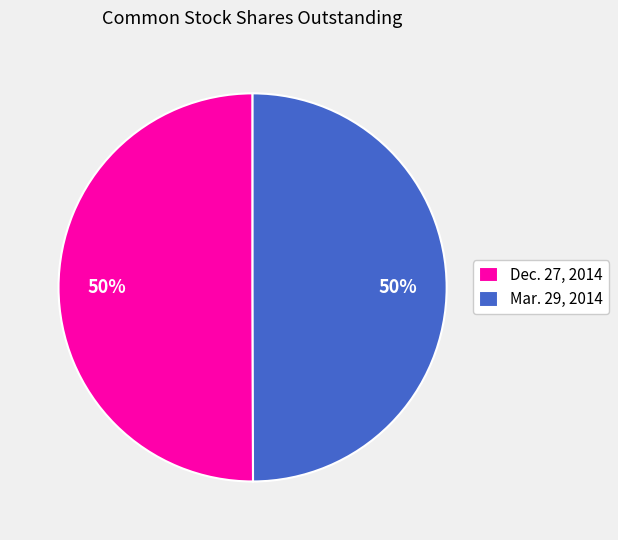

Count the number of slices in the pie.

2